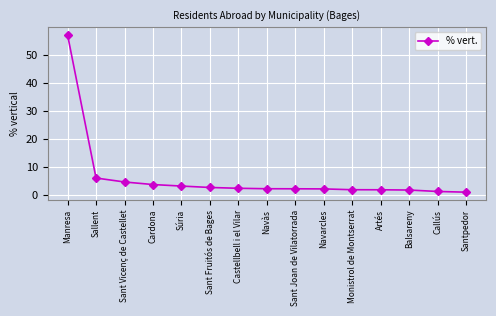

True or false: the data shows 4.7 at Sant Vicenç de Castellet.

True